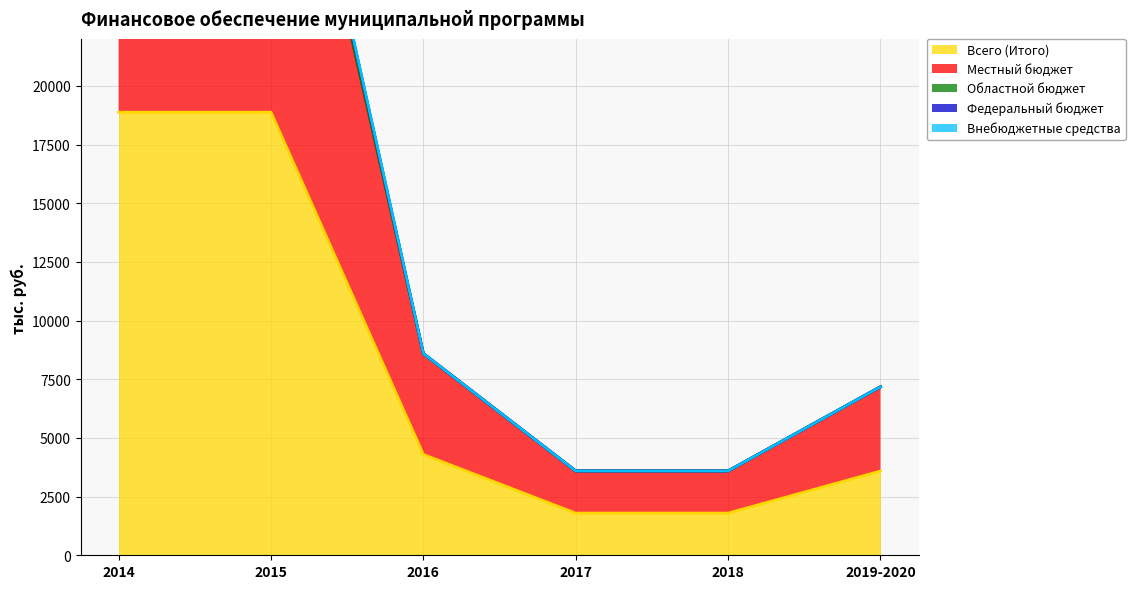

Where does the Всего (Итого) series first go above 4296?

2014